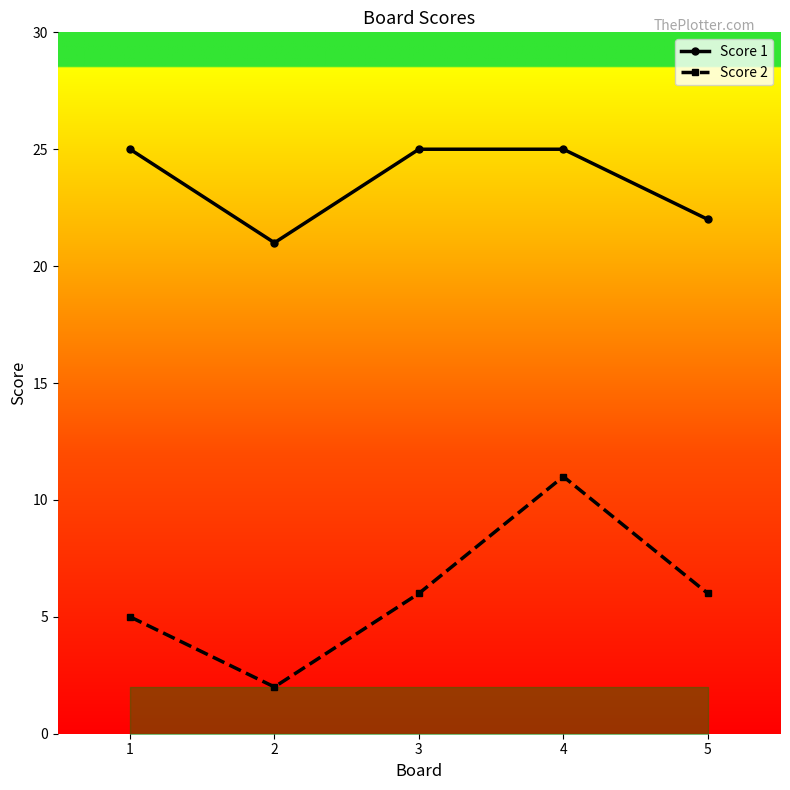

Reading right to left, what are all the values shown in this chart?

Score 1: 5=22	4=25	3=25	2=21	1=25
Score 2: 5=6	4=11	3=6	2=2	1=5